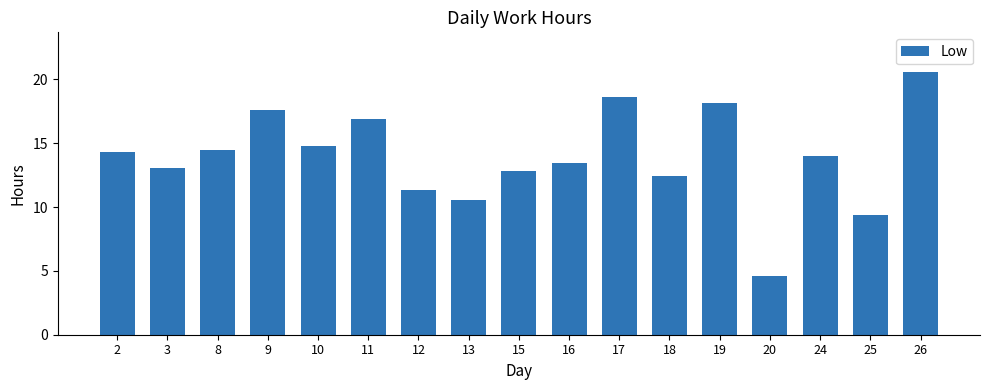

What is the value of the 6th bar from the left?

16.9